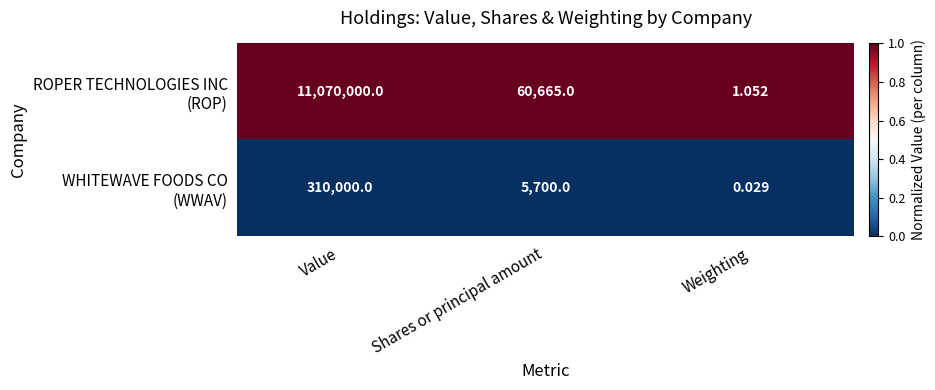

At which category is the sum across all series the highest?

Value